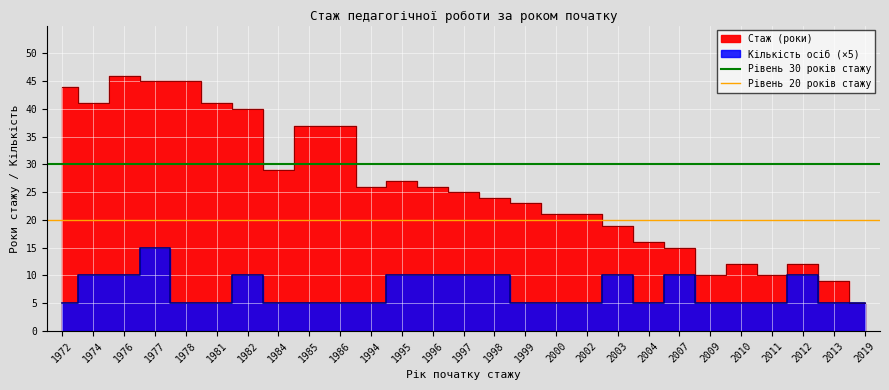

What is the sum of all Рівень 30 років стажу values?

60